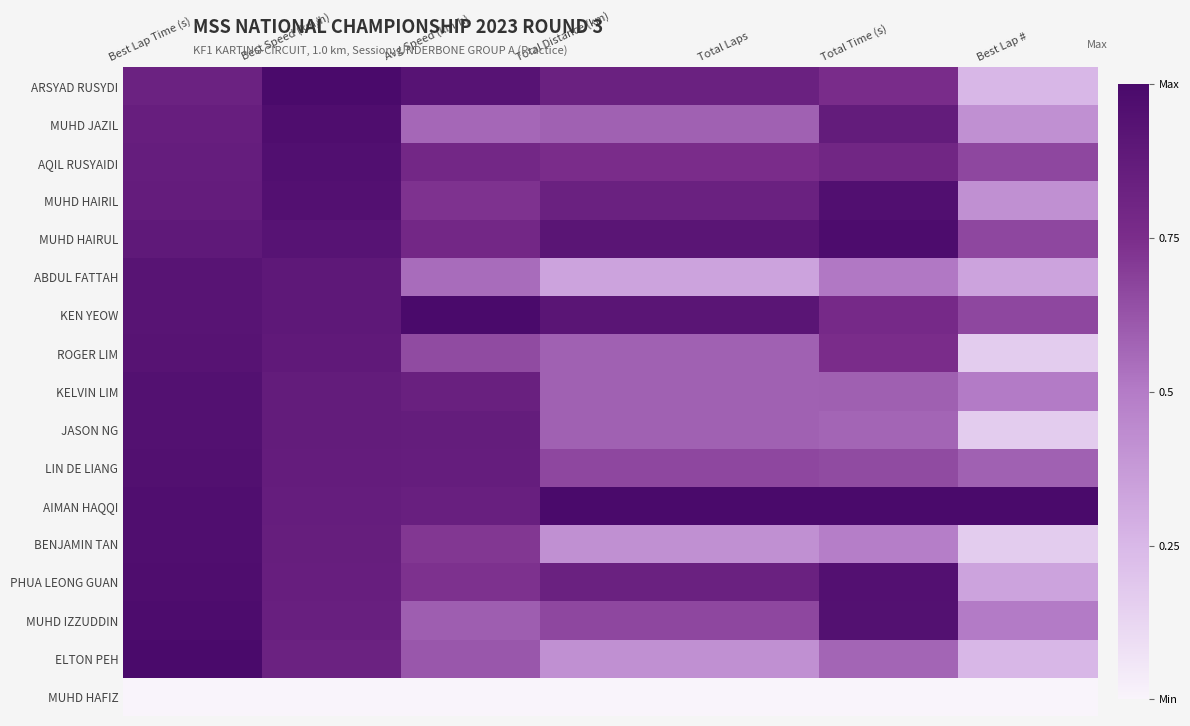

How many data points does each series have?

7